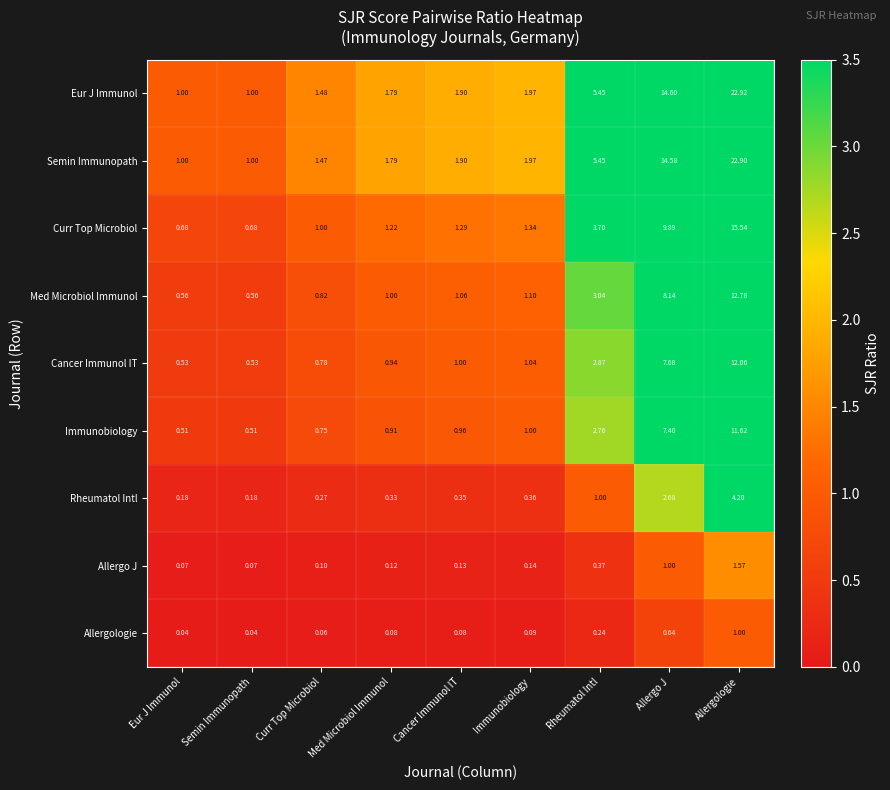

What is the spread (max minus min) of values at Rheumatol Intl?

5.2